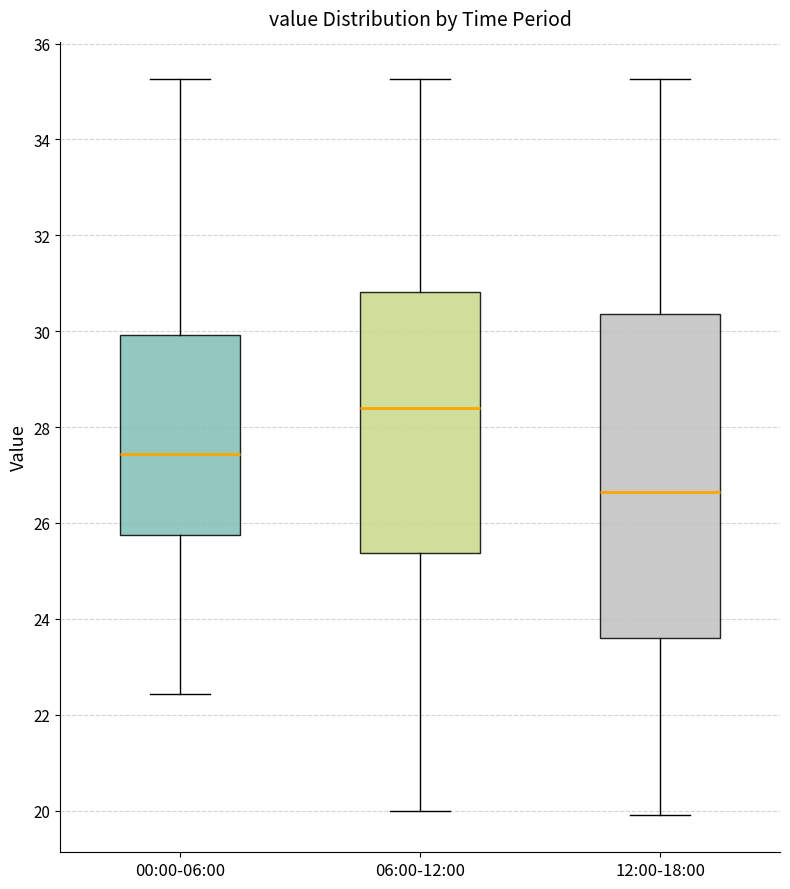

Which box has the lowest median line?

12:00-18:00